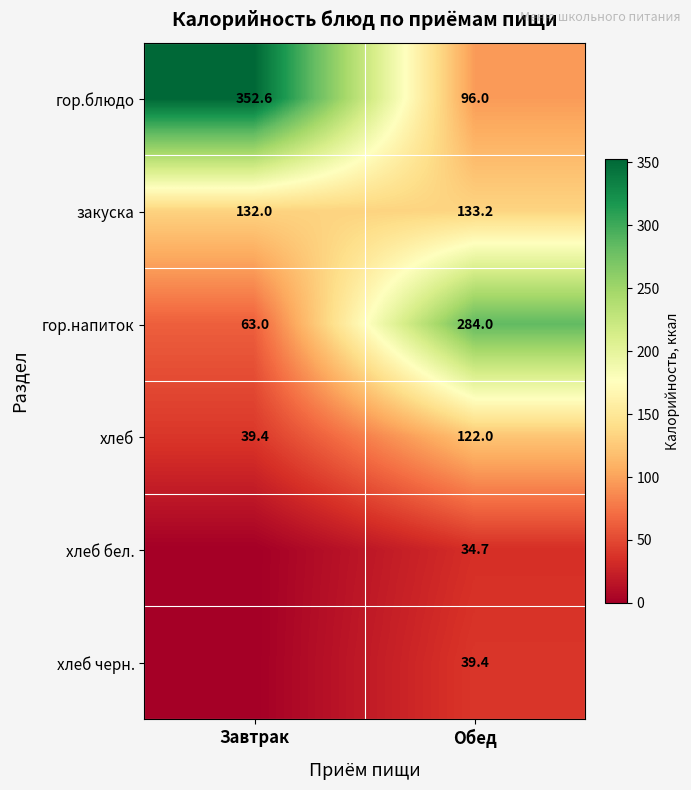

The закуска series shows 133.2 at Обед. True or false?

True